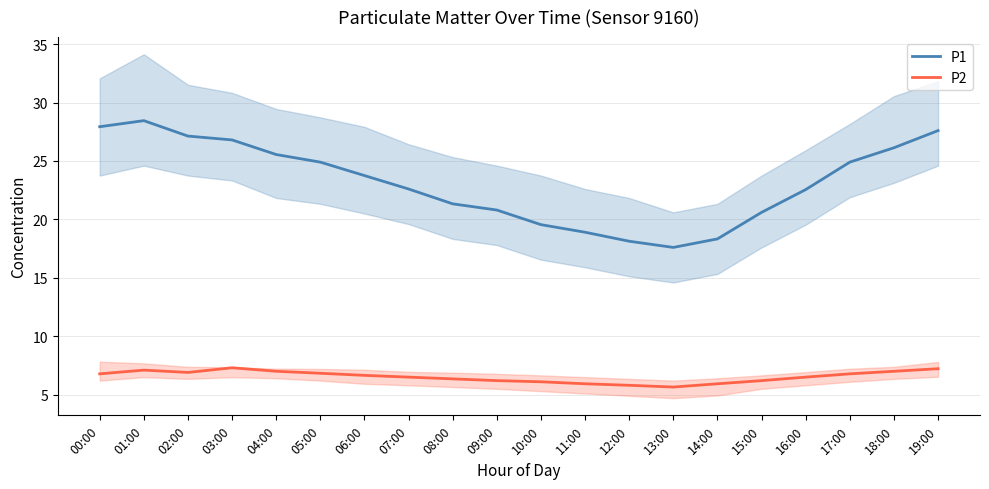

Which label corresponds to the largest value in the chart?

01:00